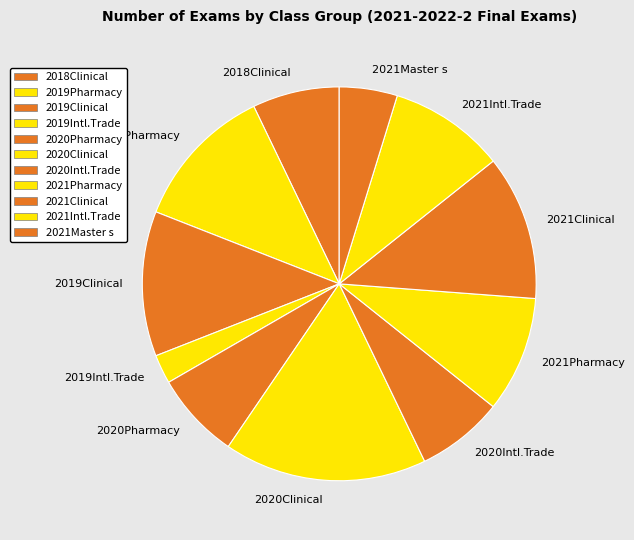

Is the sum of 2018Clinical and 2020Pharmacy greater than half?

No